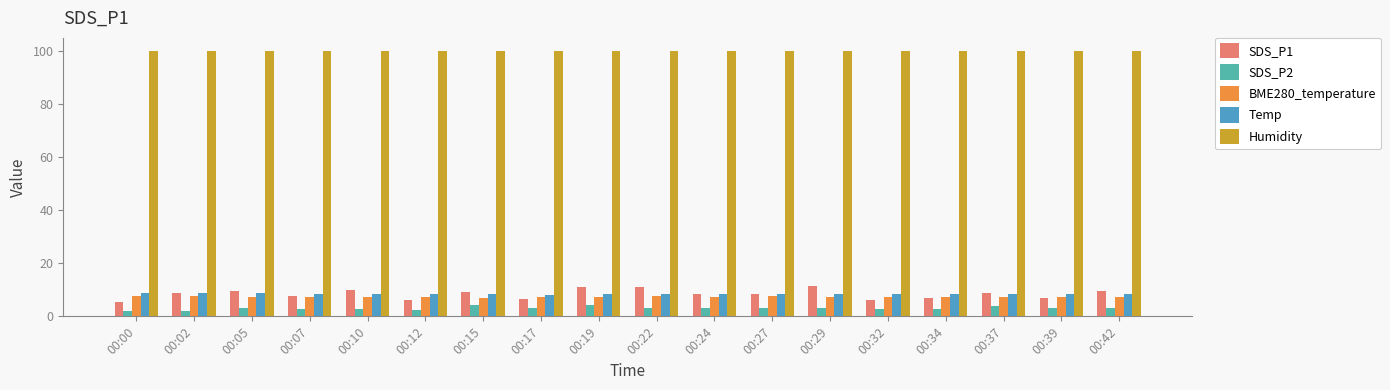

Is the value of Humidity at 00:05 greater than the value of BME280_temperature at 00:37?

Yes